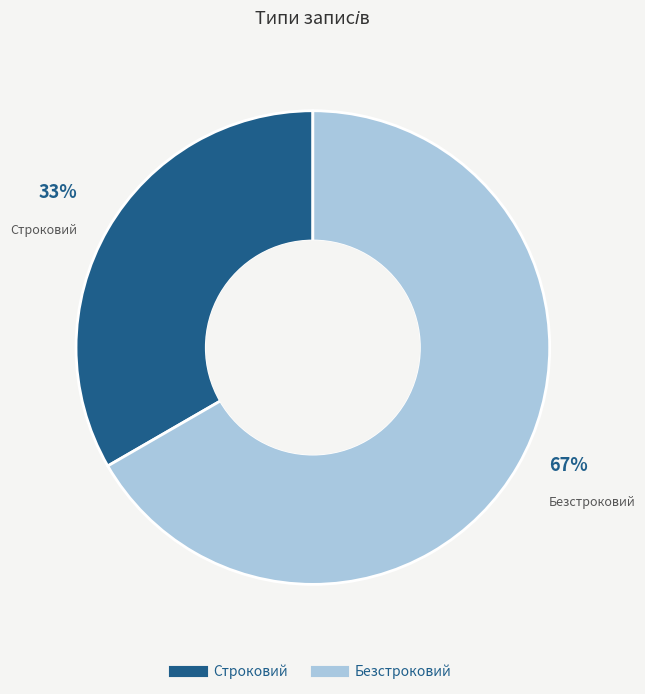

Rank the categories by value from highest to lowest.

Безстроковий, Строковий